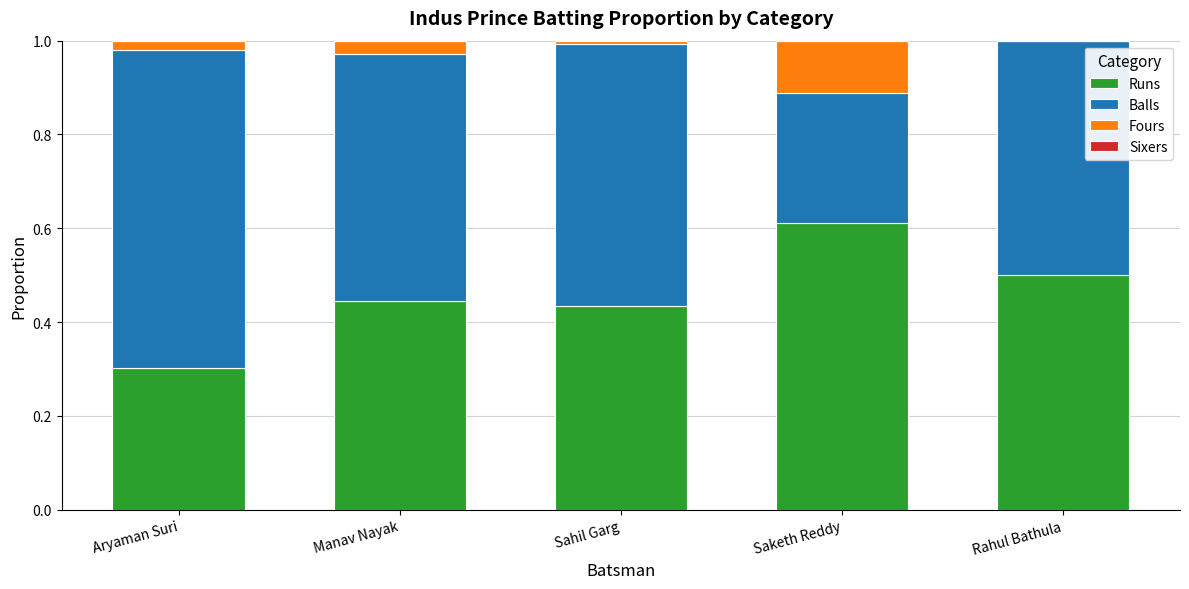

At which label does Runs reach its peak?

Saketh Reddy